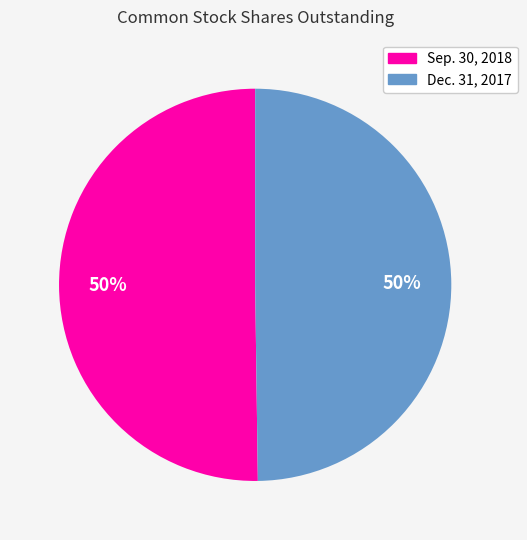

True or false: Dec. 31, 2017 accounts for 38% of the total.

False